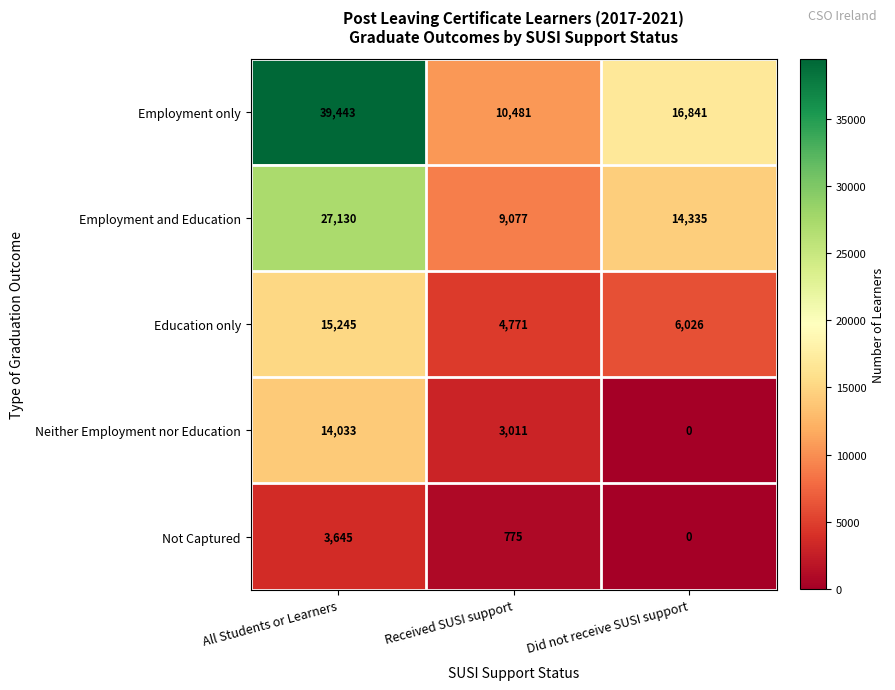

How many values in Neither Employment nor Education are above zero?

2